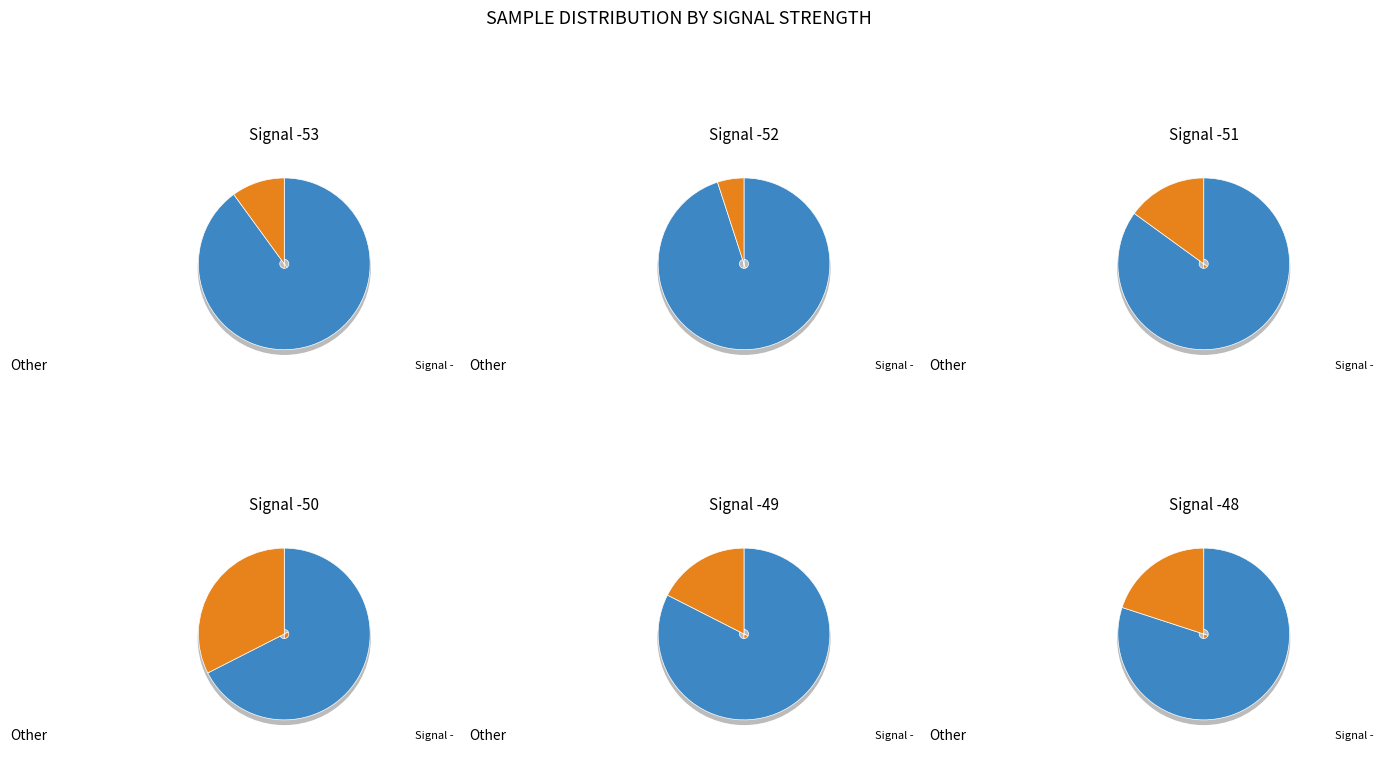

To the nearest percent, what portion does samples represent?

100%